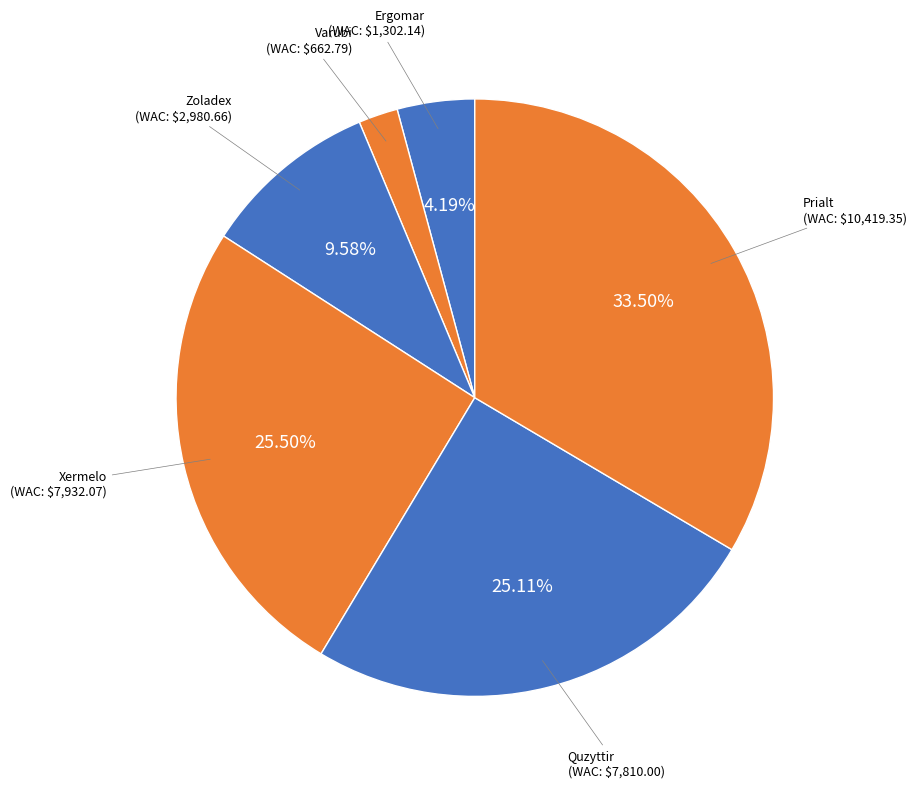

Does any single category account for the majority?

No